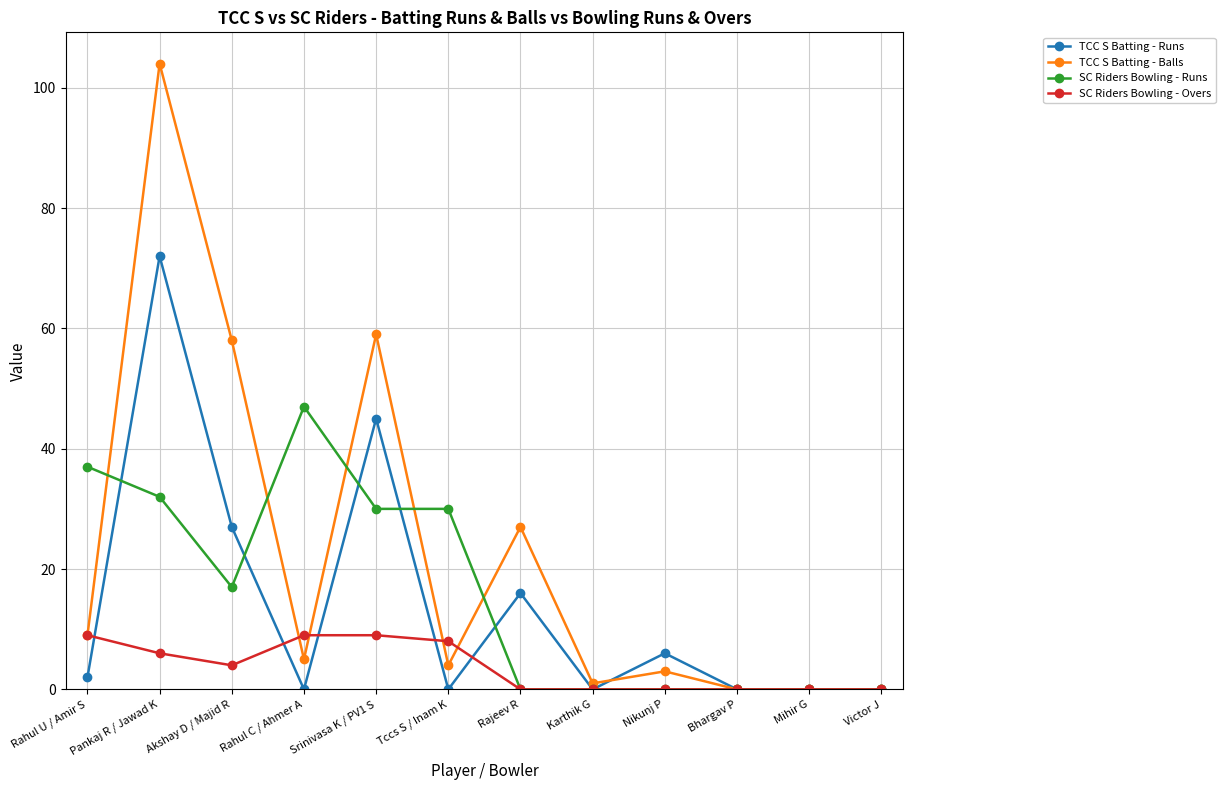

The SC Riders Bowling - Runs series shows 0 at Bhargav P. True or false?

True